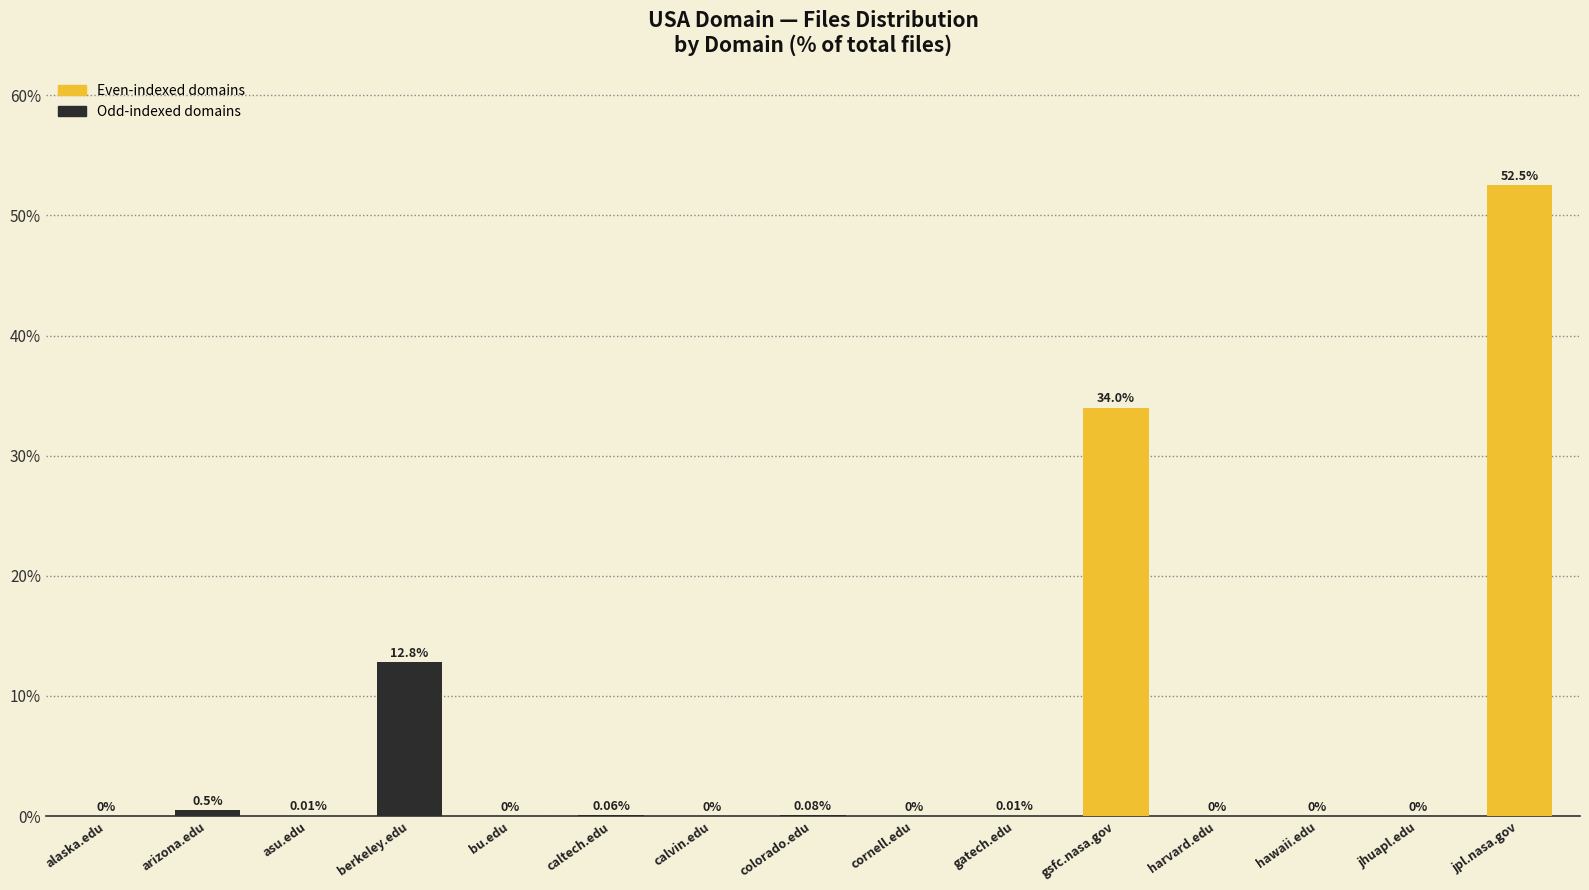

What is the maximum value shown in the chart?

52.5